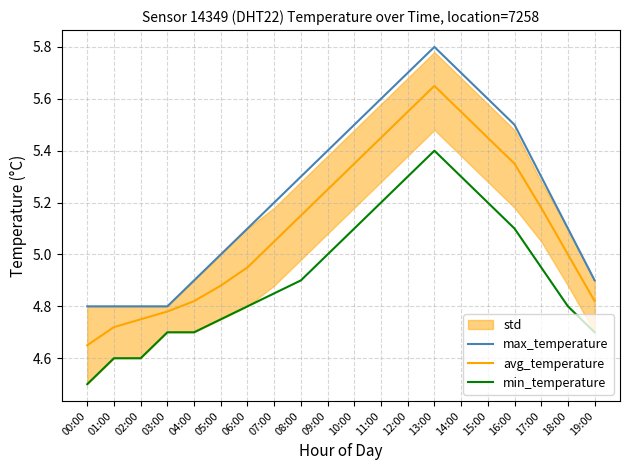

True or false: avg_temperature and min_temperature cross at least once.

False